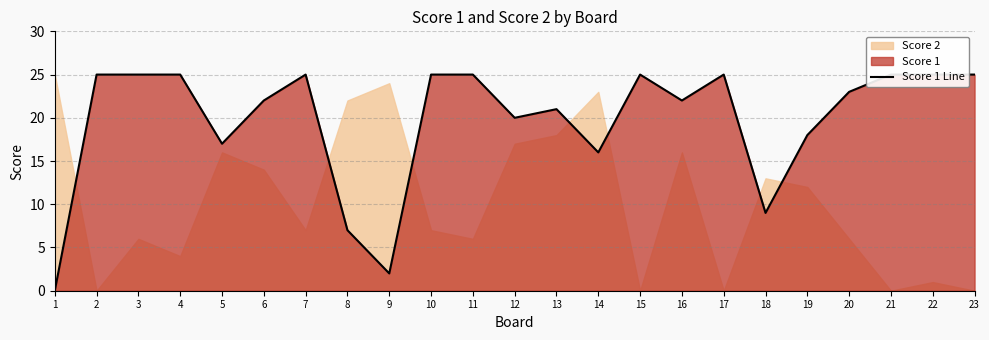

List the labels in order of value, largest first.

2, 3, 4, 7, 10, 11, 15, 17, 21, 22, 23, 20, 6, 16, 13, 12, 19, 5, 14, 18, 8, 9, 1